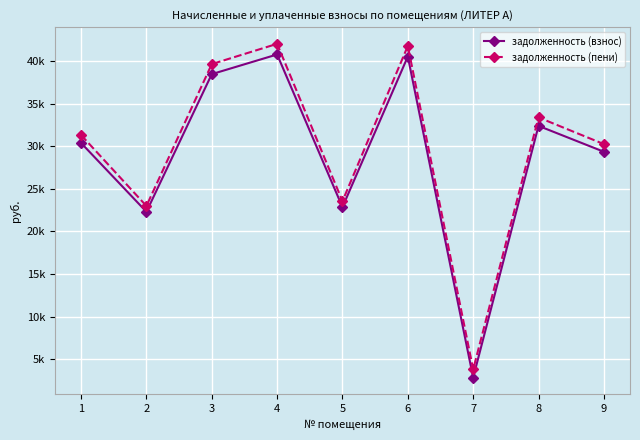

Is the value of задолженность (пени) at 6 greater than the value of задолженность (взнос) at 9?

Yes